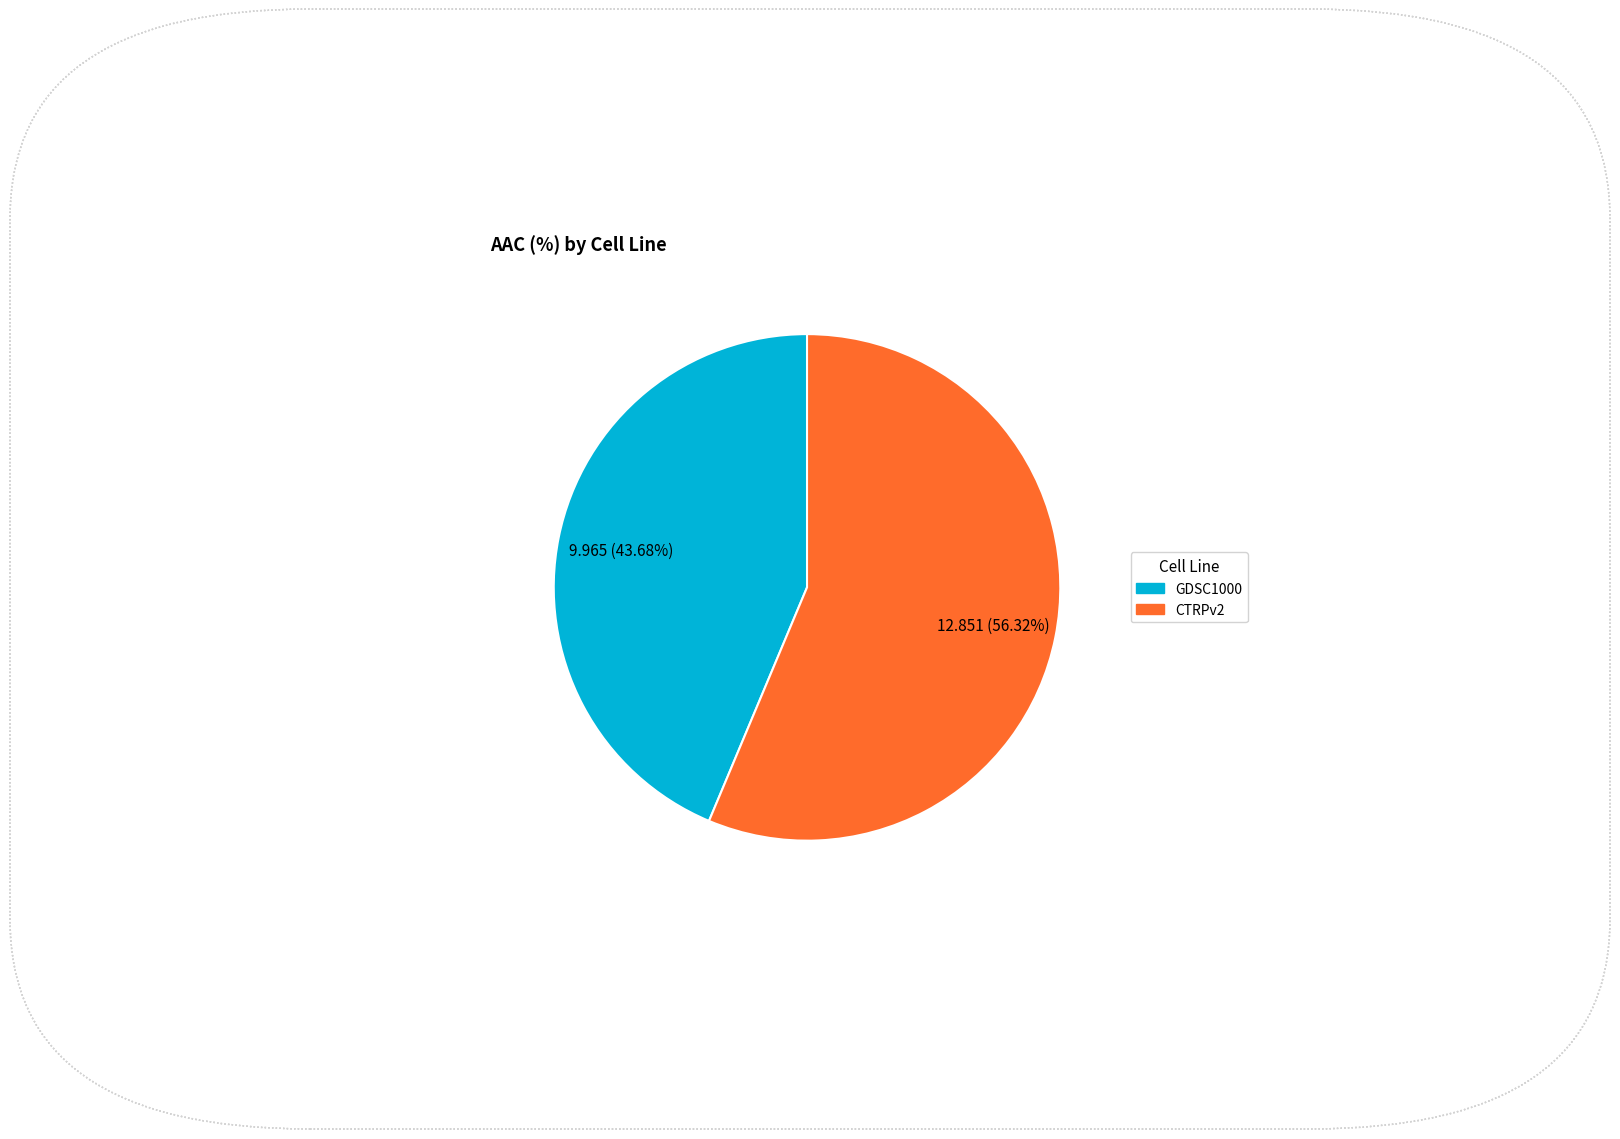

Which category has the biggest portion of the pie?

CTRPv2